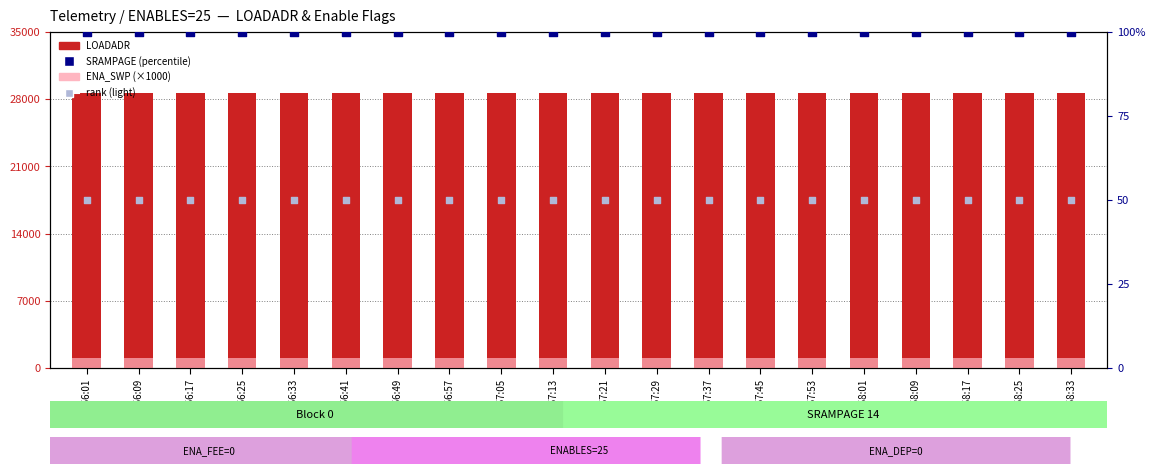

Which series has the largest Y range (max minus min)?

LOADADR